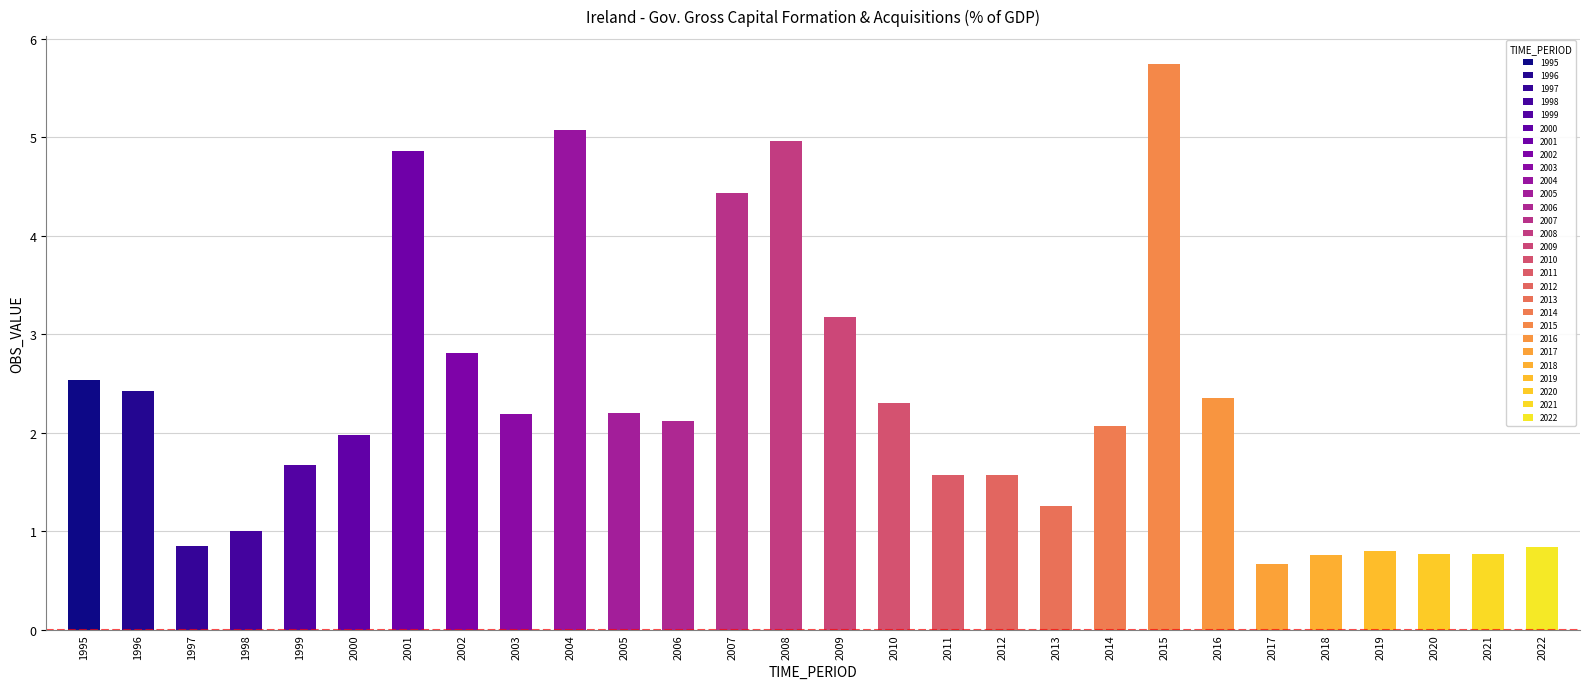

How many bars are there in total?

28